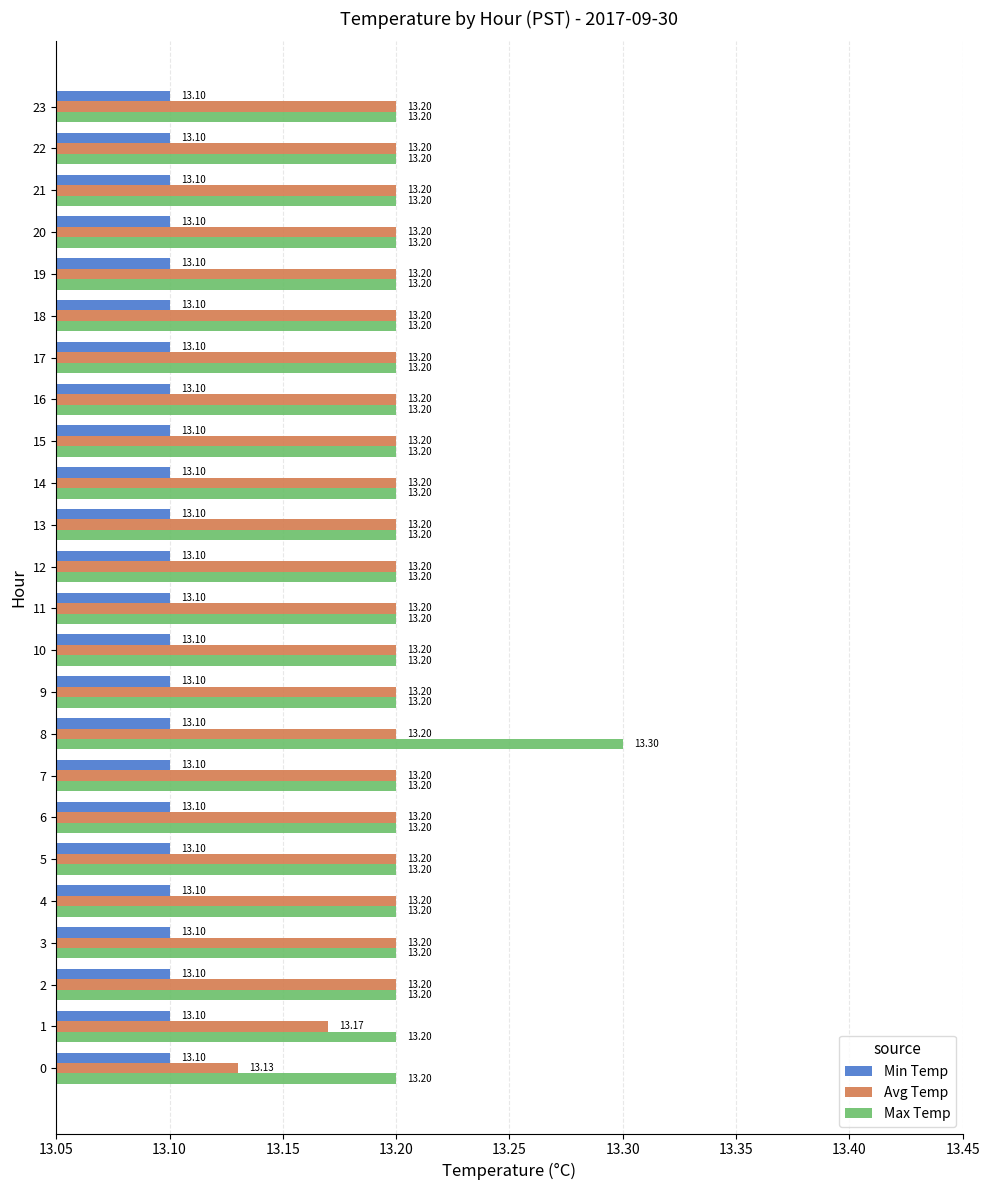

What is the sum of all Min Temp values?

314.4